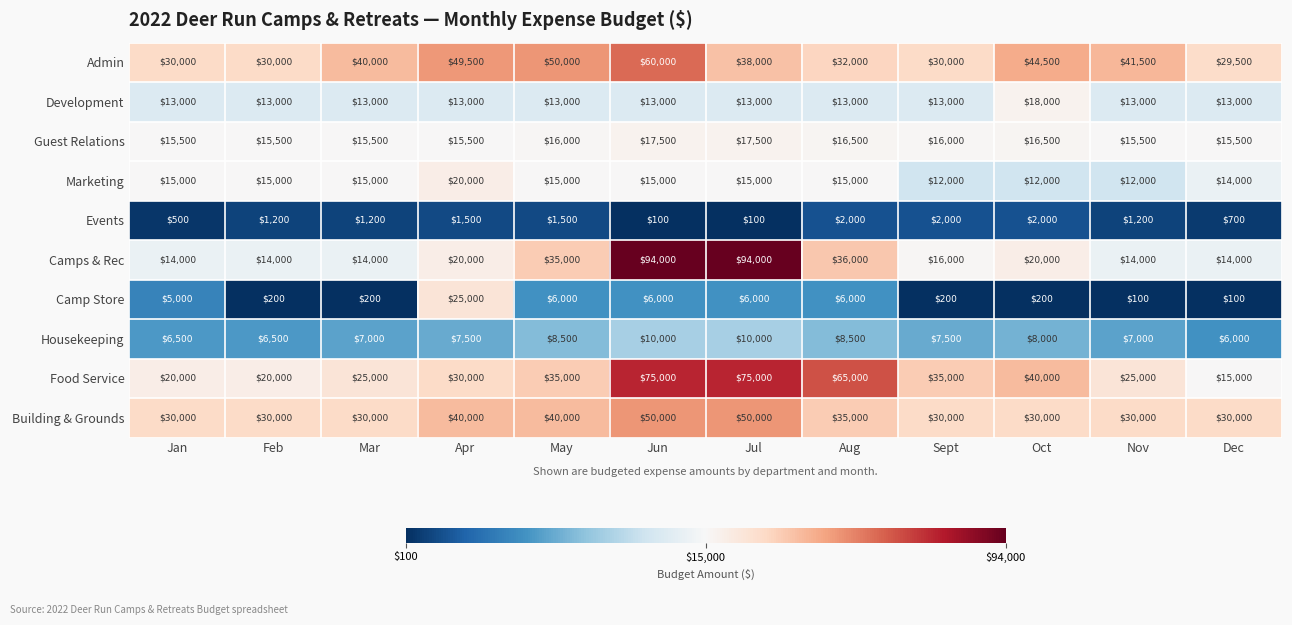

What is the difference between the Admin values at Apr and Mar?

9500